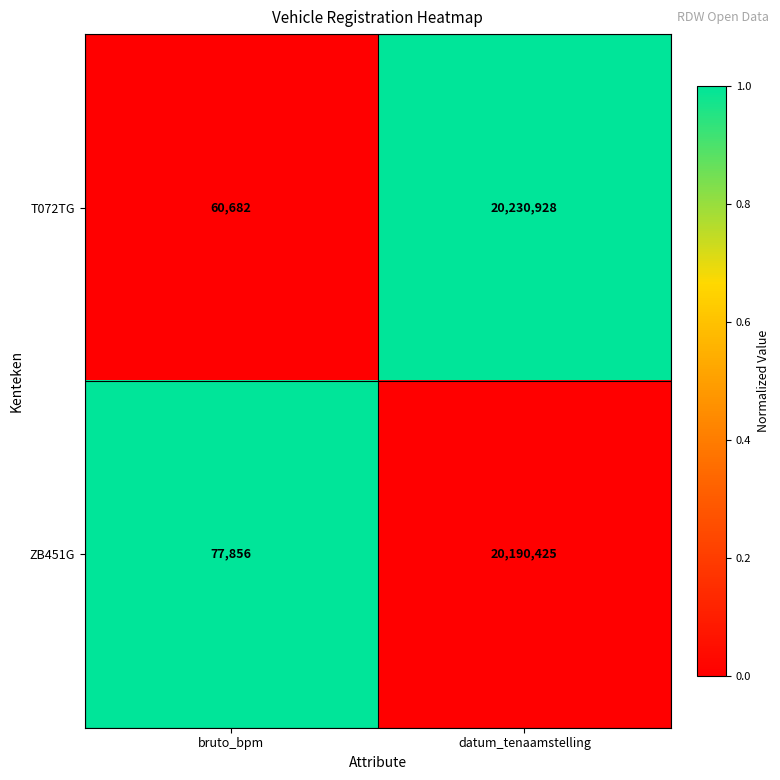

Count the number of categories in the chart.

2